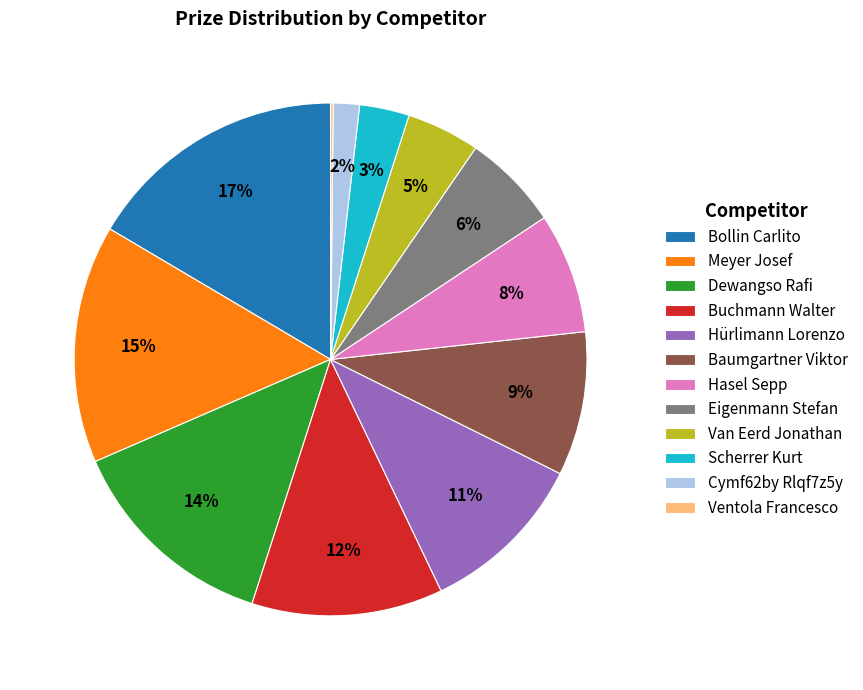

Is there a majority slice in this chart?

No